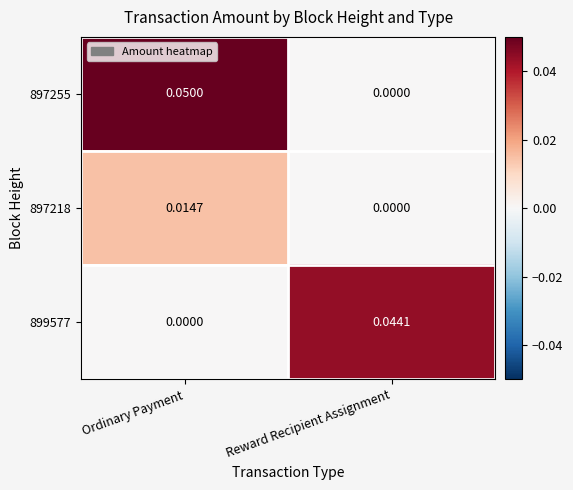

At which label is 899577 closest to 0?

Ordinary Payment